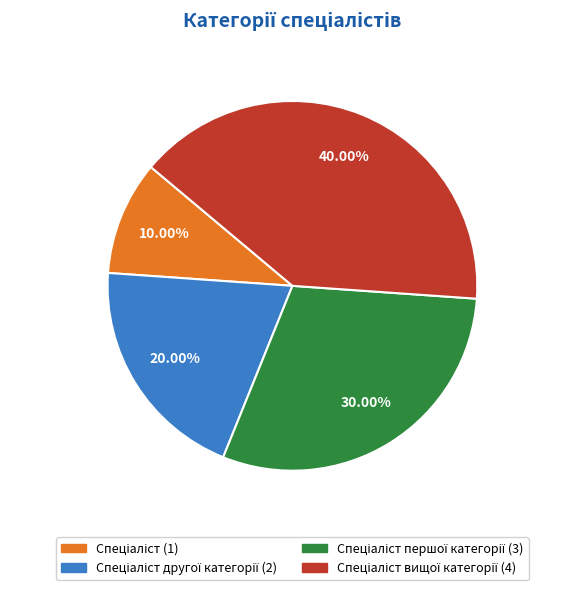

How many segments does this pie chart have?

4